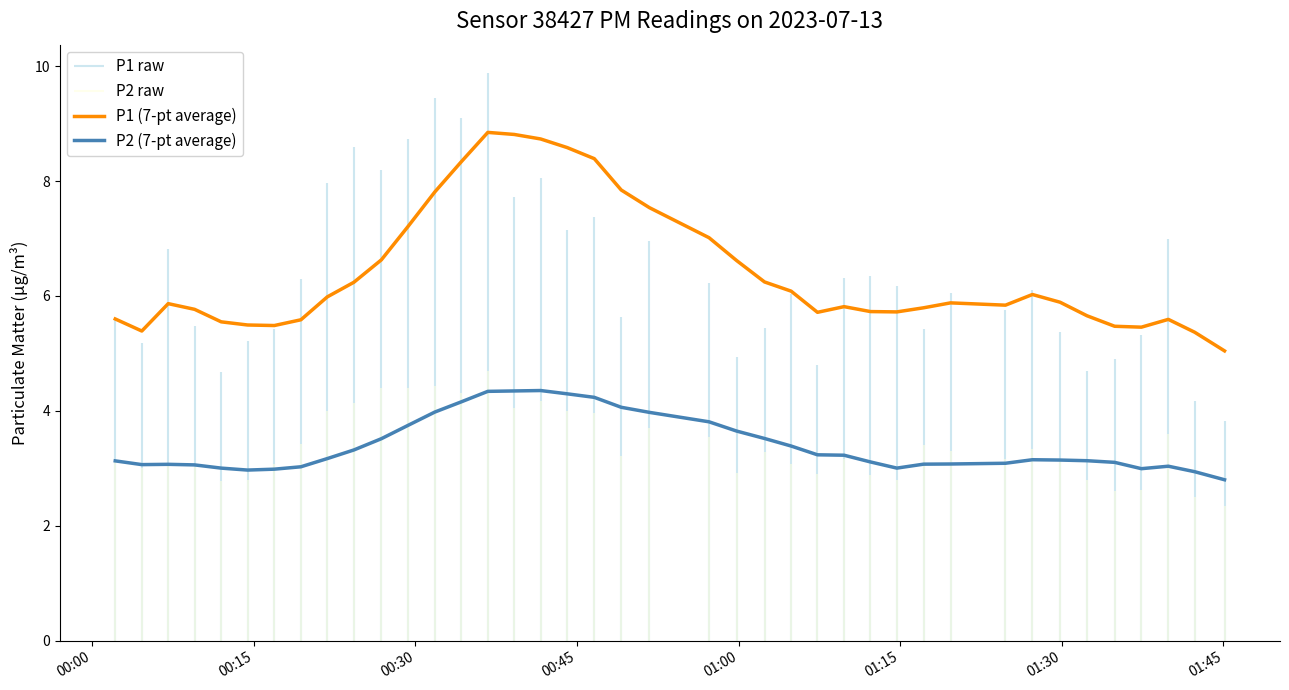

True or false: P1 (7-pt average) and P2 (7-pt average) intersect in this chart.

False